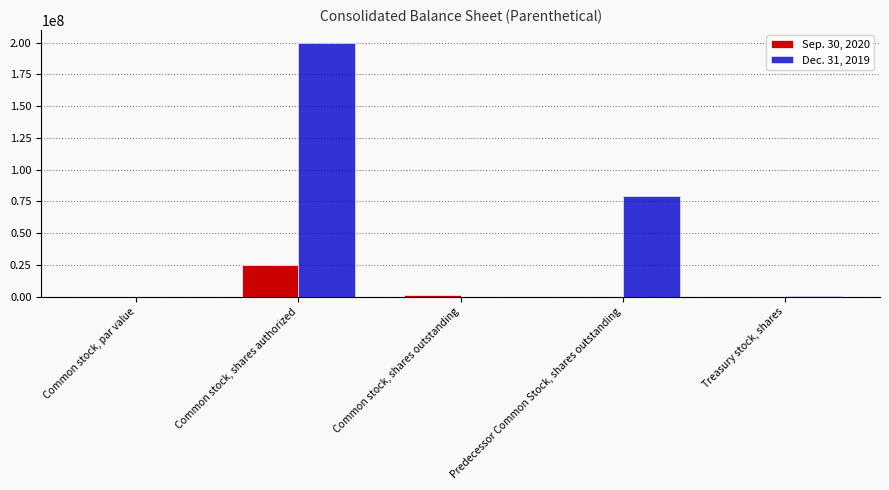

Which series has the largest total across all categories?

Dec. 31, 2019